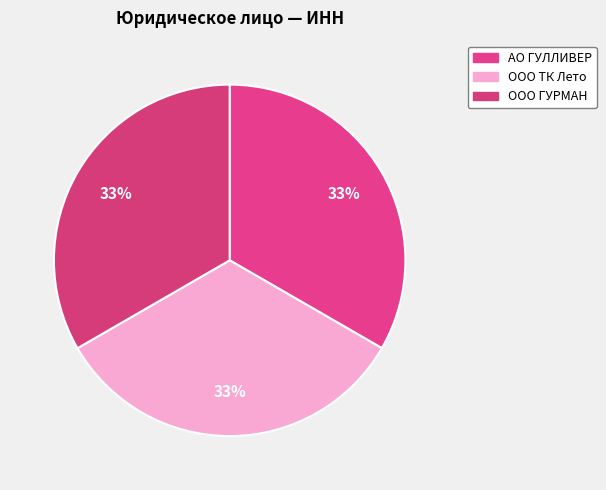

Does OOO ГУРМАН account for over 50% of the chart?

No